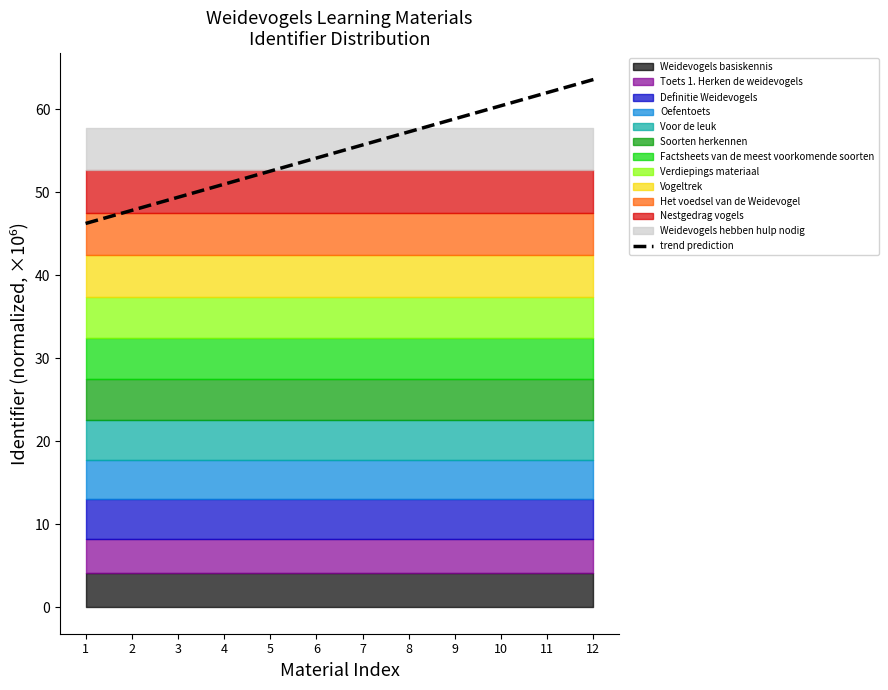

Rank the categories by value from lowest to highest.

1, 2, 3, 4, 5, 6, 7, 8, 9, 10, 11, 12